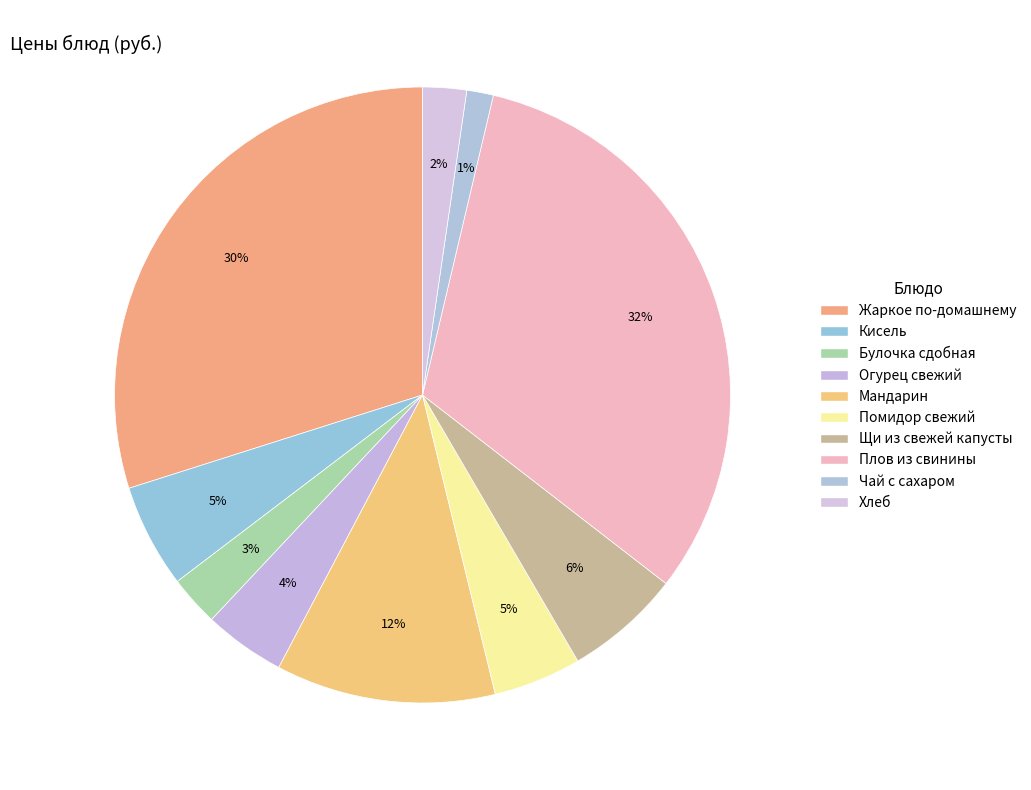

Does Хлеб account for over 50% of the chart?

No